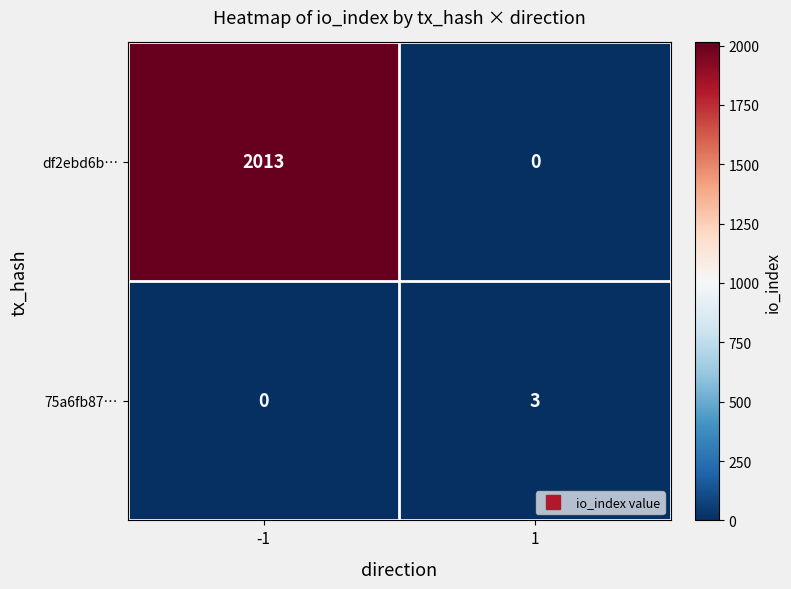

Between -1 and 1, which series saw the biggest shift?

df2ebd6b…